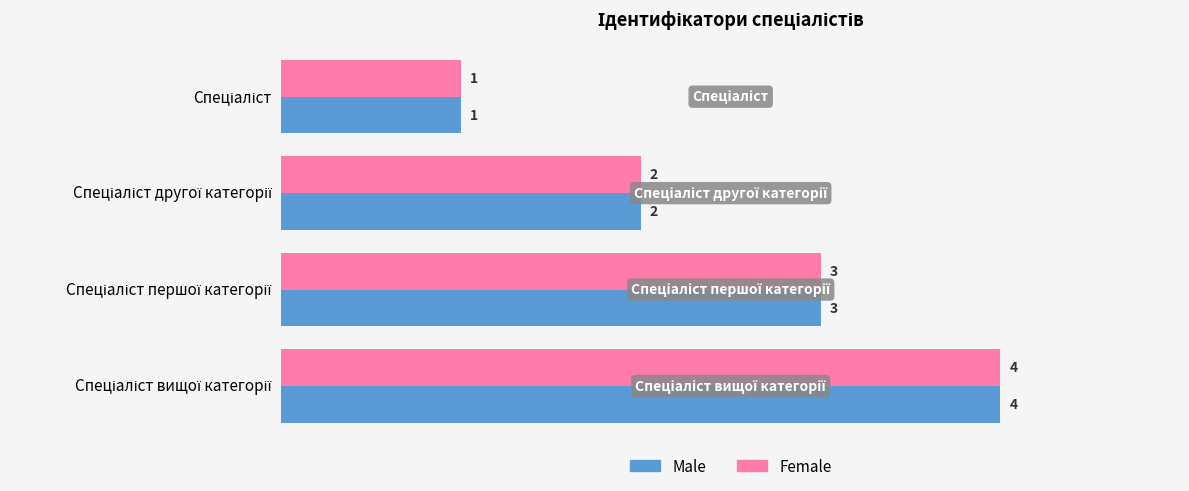

How many Male values are between 2 and 4?

3